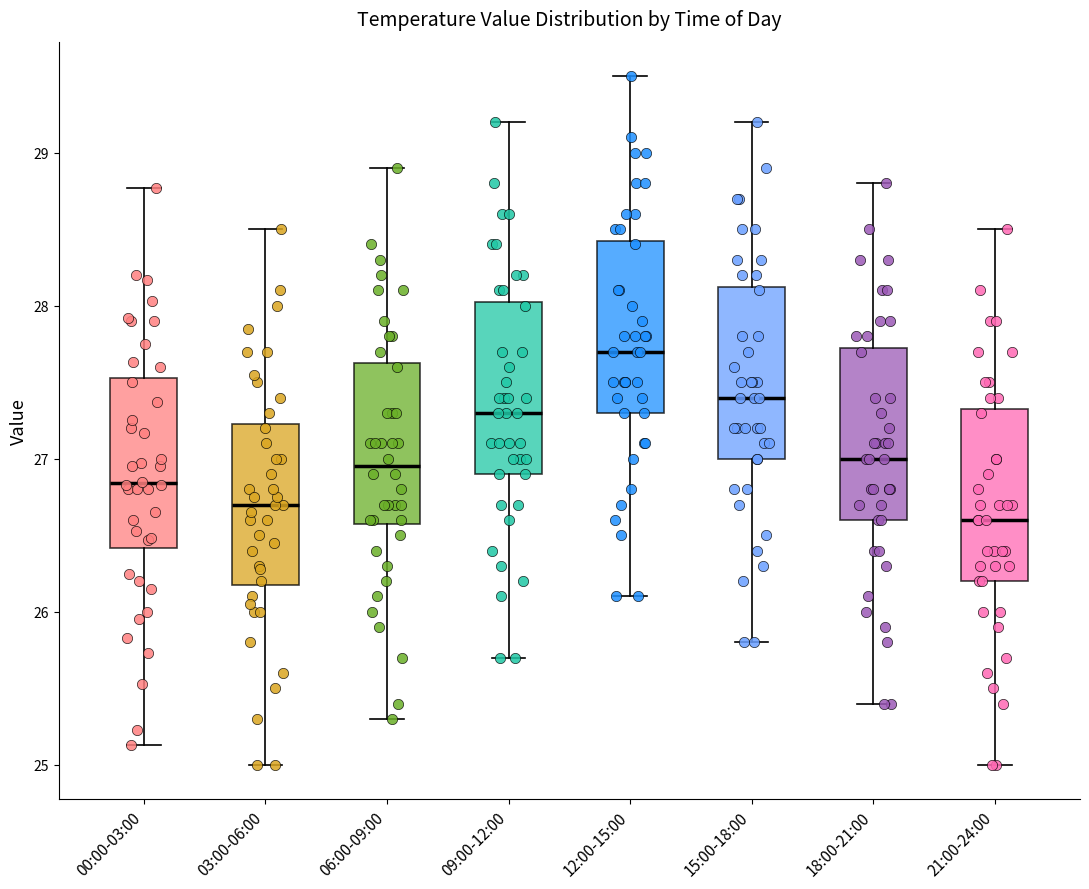

Where does the upper whisker of the box for 18:00-21:00 end on the y-axis? The values are not printed on the chart, so give them approximately, as read against the axis.

28.8